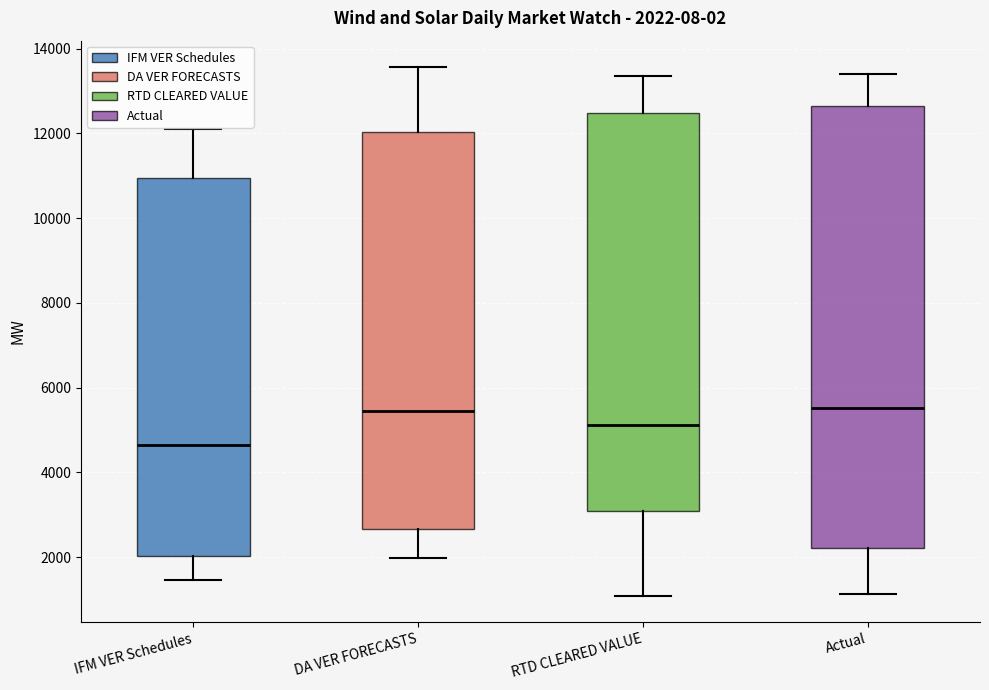

Comparing the boxes themselves (not the whiskers), which one is the tallest?

Actual